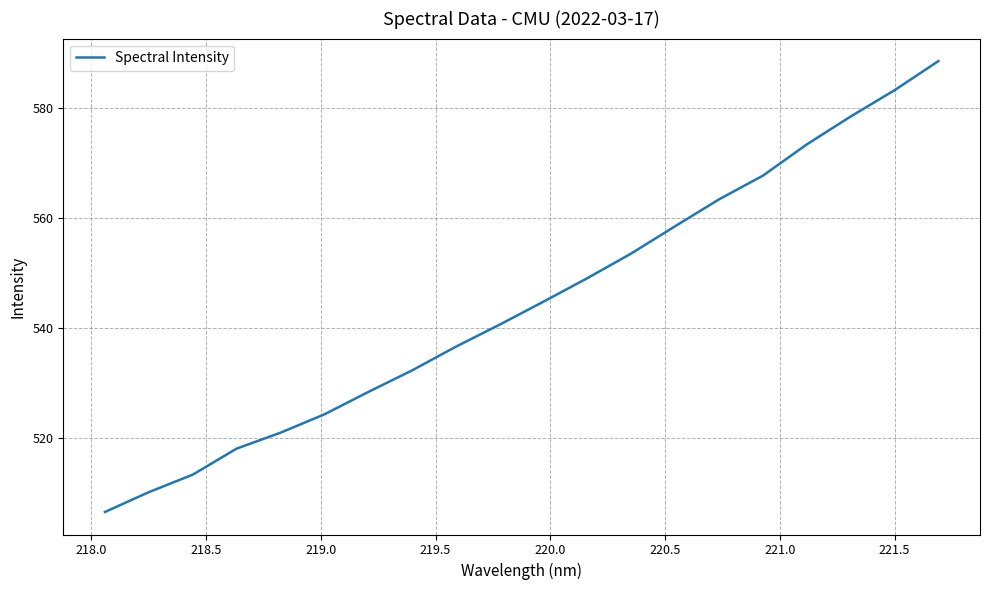

What is the smallest value displayed?

506.5